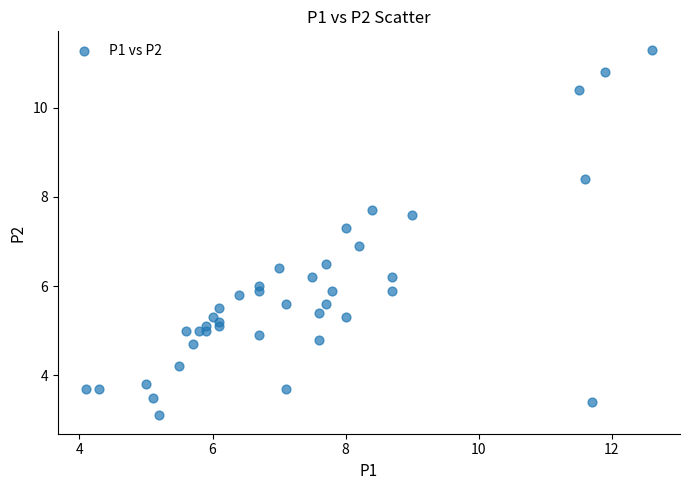

What is the range of Y values (max minus min)?

8.2